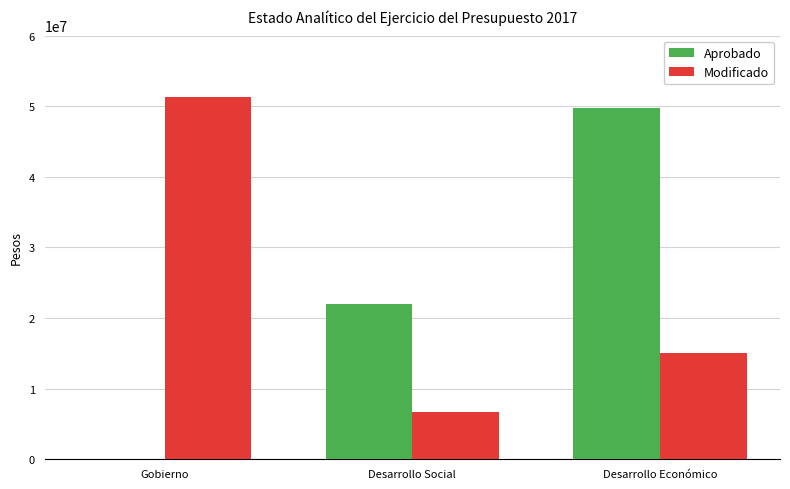

How many data points does each series have?

3